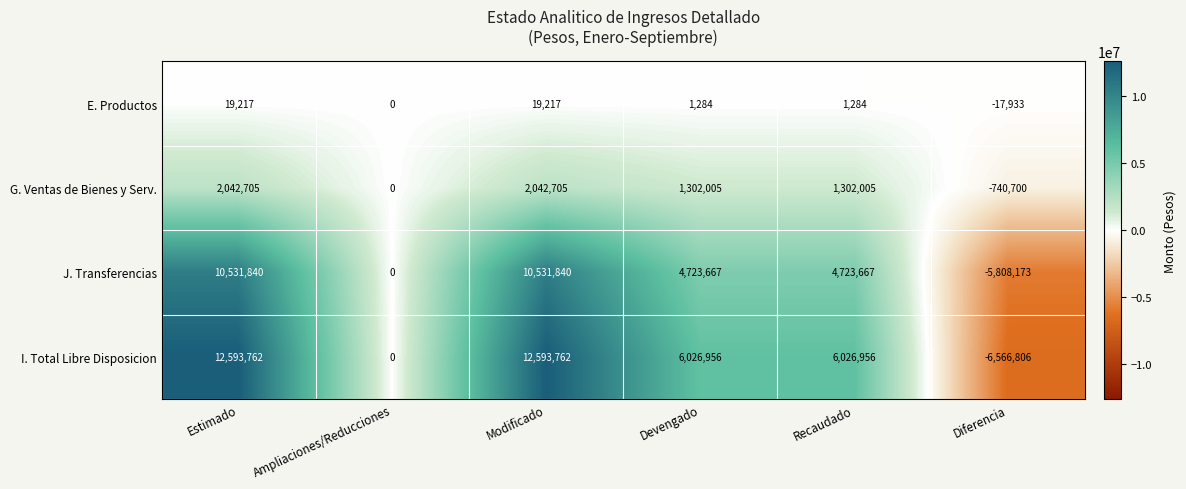

At which label is J. Transferencias closest to 2361833?

Ampliaciones/Reducciones